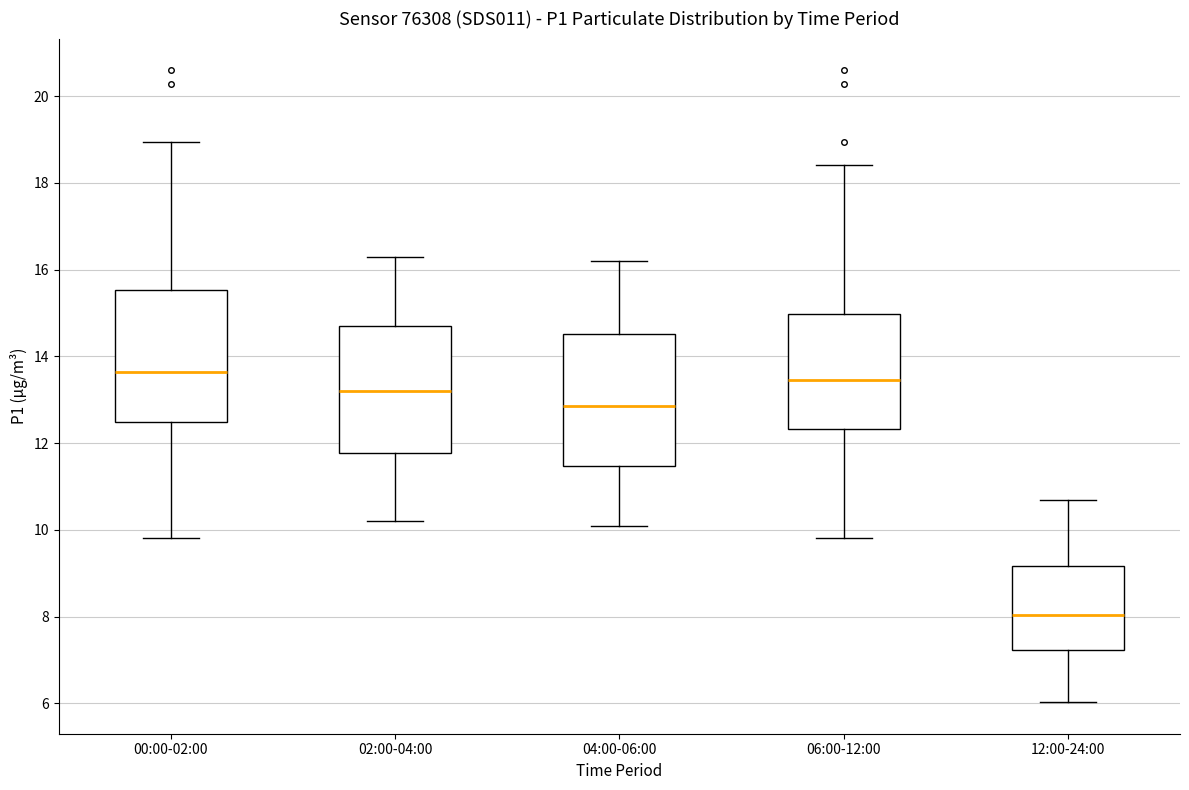

Where does the median line of the box for 12:00-24:00 sit on the y-axis? The values are not printed on the chart, so give them approximately, as read against the axis.

8.0